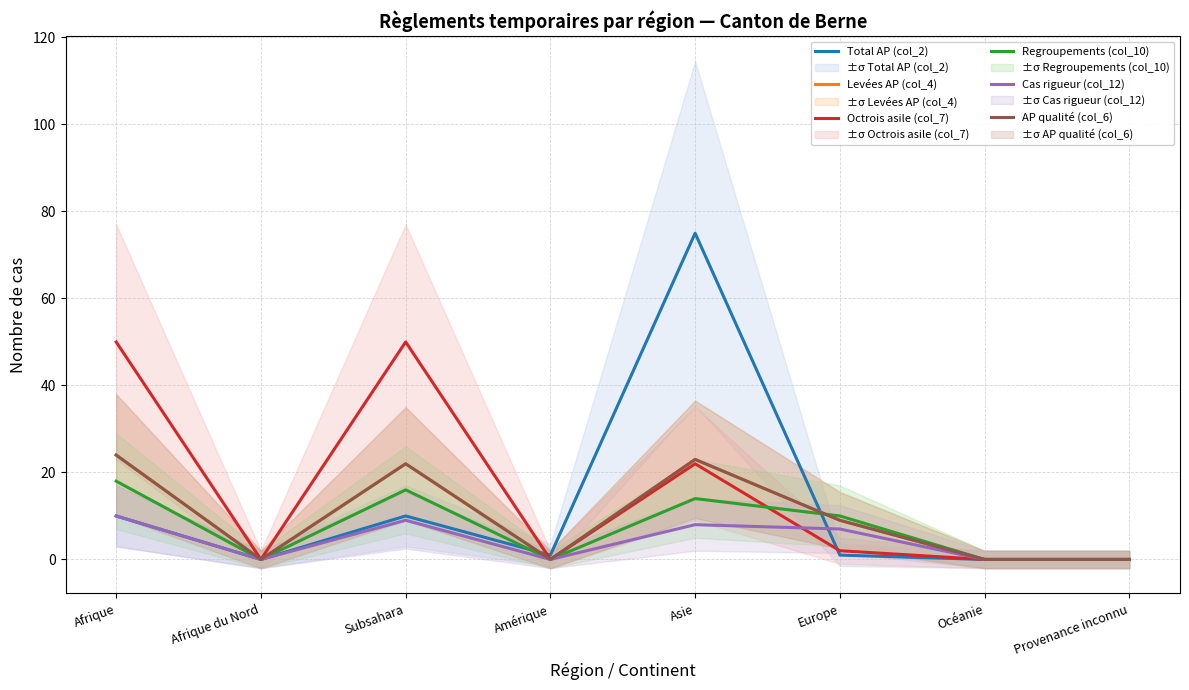

Reading left to right, what are all the values shown in this chart?

Total AP (col_2): 10	0	10	1	75	1	0	0
Levées AP (col_4): 24	0	22	0	23	9	0	0
Octrois asile (col_7): 50	0	50	0	22	2	0	0
Regroupements (col_10): 18	0	16	0	14	10	0	0
Cas rigueur (col_12): 10	0	9	0	8	7	0	0
AP qualité (col_6): 24	0	22	0	23	9	0	0